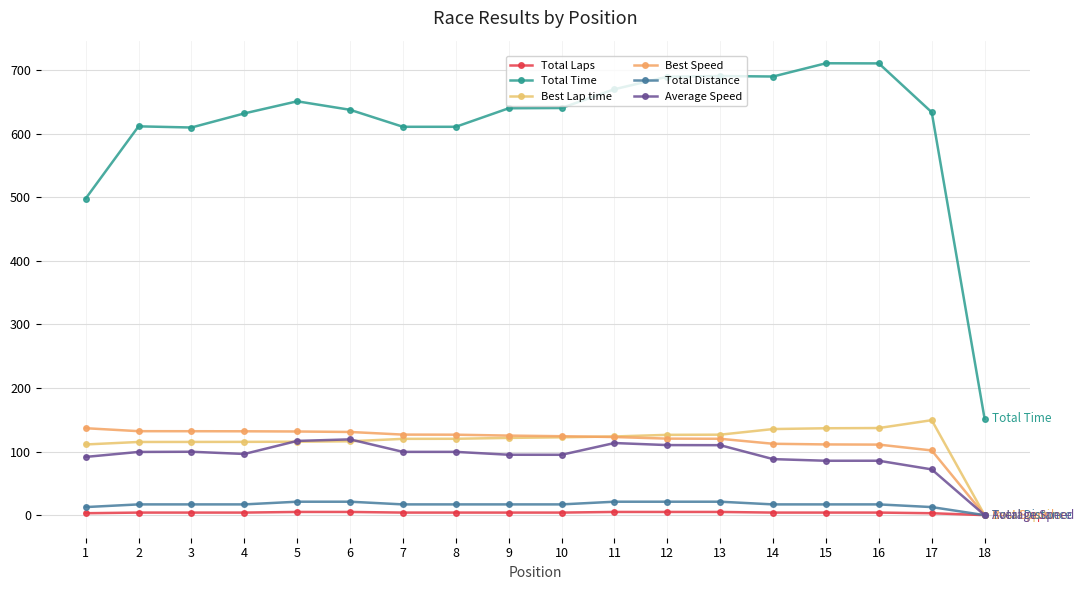

Reading left to right, transcribe all the data shown in this chart.

Total Laps: 1=3.0	2=4.0	3=4.0	4=4.0	5=5.0	6=5.0	7=4.0	8=4.0	9=4.0	10=4.0	11=5.0	12=5.0	13=5.0	14=4.0	15=4.0	16=4.0	17=3.0	18=0.0
Total Time: 1=497.8	2=611.4	3=609.5	4=631.7	5=650.8	6=637.4	7=610.7	8=610.7	9=639.8	10=640.2	11=669.8	12=689.4	13=690.5	14=689.7	15=710.6	16=710.4	17=633.5	18=151.4
Best Lap time: 1=111.1	2=115.0	3=115.1	4=115.2	5=115.5	6=116.1	7=119.9	8=120.1	9=121.4	10=122.4	11=123.7	12=126.2	13=126.5	14=135.4	15=136.6	16=137.0	17=149.3	18=0.0
Best Speed: 1=136.7	2=132.0	3=131.9	4=131.8	5=131.5	6=130.8	7=126.6	8=126.5	9=125.1	10=124.1	11=122.8	12=120.3	13=120.1	14=112.2	15=111.2	16=110.9	17=101.7	18=0.0
Total Distance: 1=12.7	2=16.9	3=16.9	4=16.9	5=21.1	6=21.1	7=16.9	8=16.9	9=16.9	10=16.9	11=21.1	12=21.1	13=21.1	14=16.9	15=16.9	16=16.9	17=12.7	18=0.0
Average Speed: 1=91.5	2=99.4	3=99.7	4=96.2	5=116.7	6=119.1	7=99.5	8=99.5	9=95.0	10=94.9	11=113.4	12=110.1	13=110.0	14=88.1	15=85.5	16=85.5	17=71.9	18=0.0